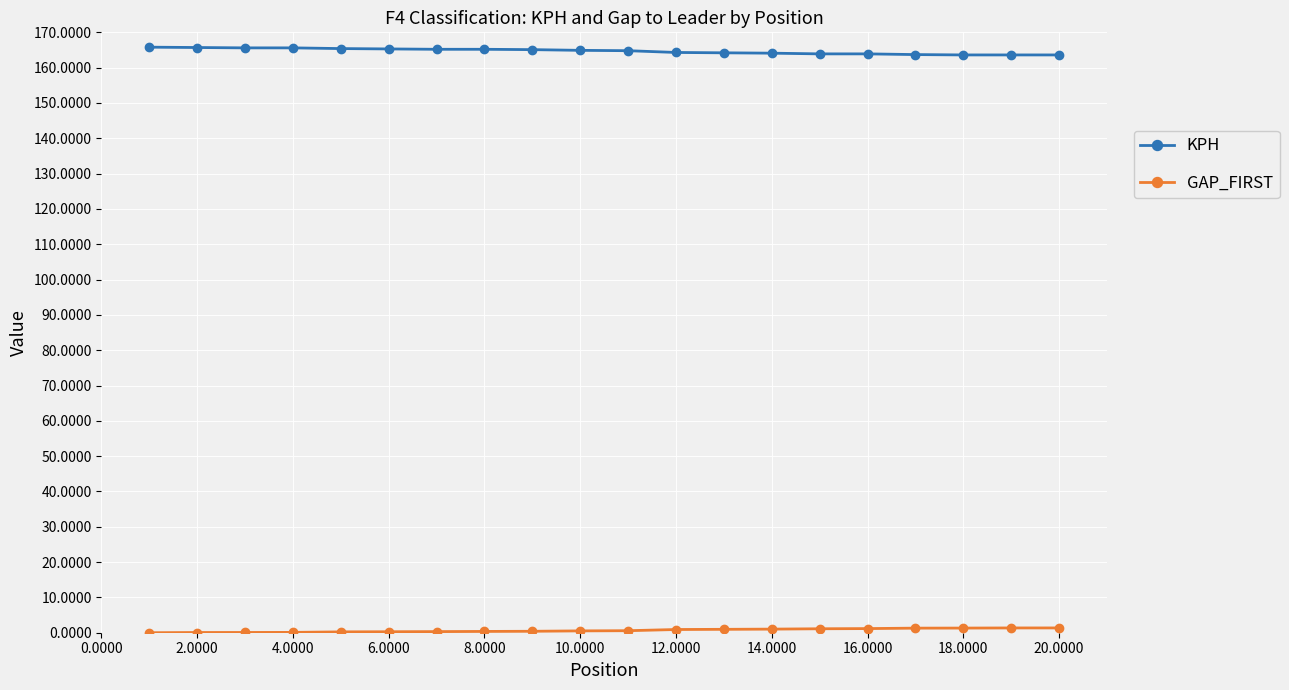

Which series has the largest total across all categories?

KPH